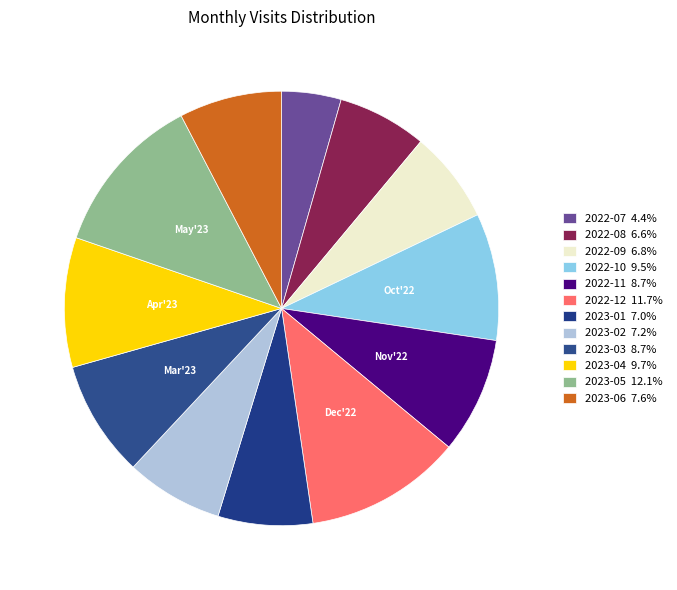

True or false: 2023-02 accounts for 2% of the total.

False